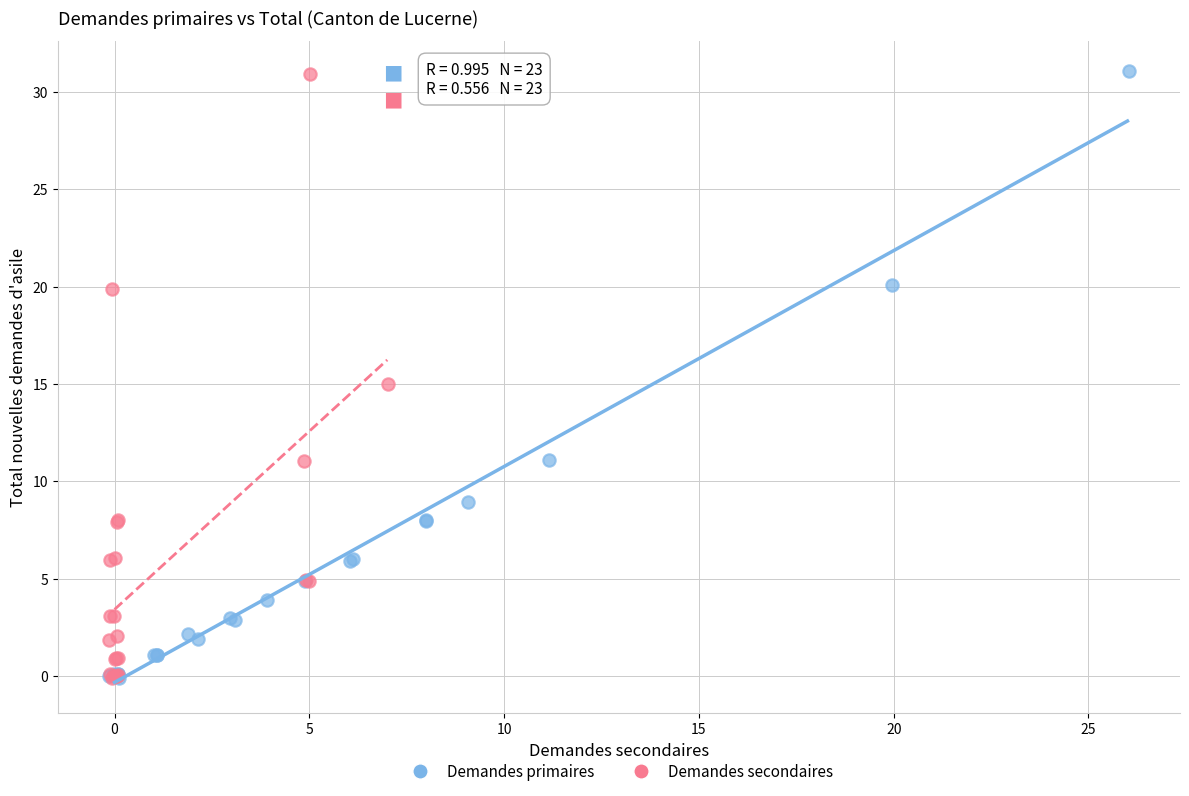

Which series has the largest Y range (max minus min)?

Demandes primaires